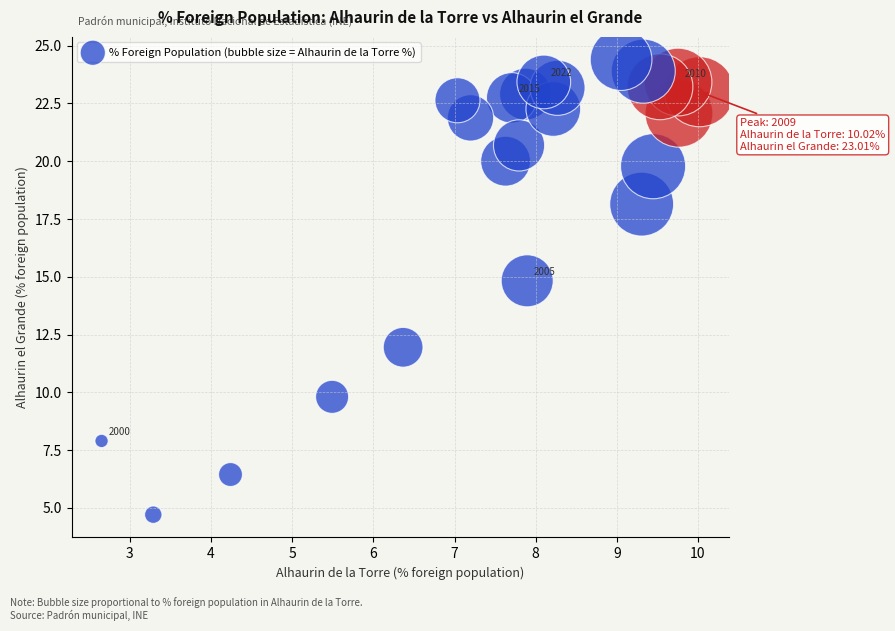

What Y value in the scatter plot is closest to 14?

14.8